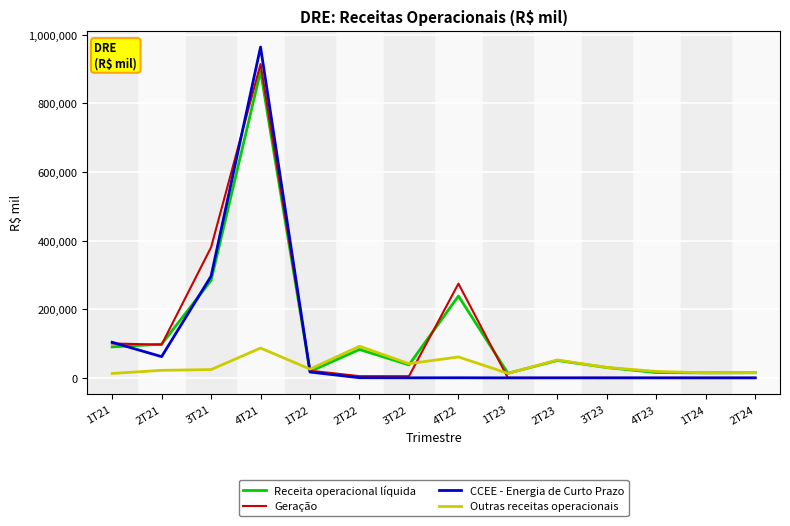

True or false: CCEE - Energia de Curto Prazo has a value of 296464 at 3T21.

True